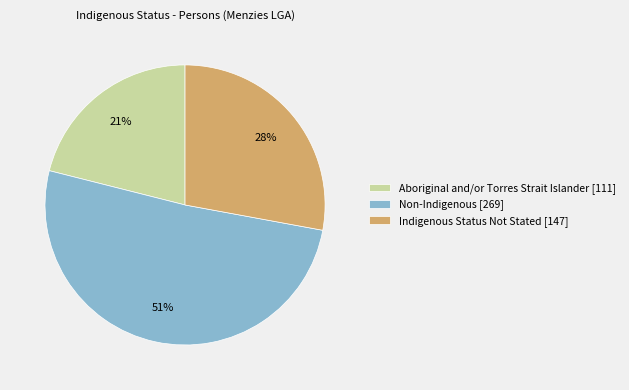

The Non-Indigenous [269] slice represents 39% of the pie. True or false?

False